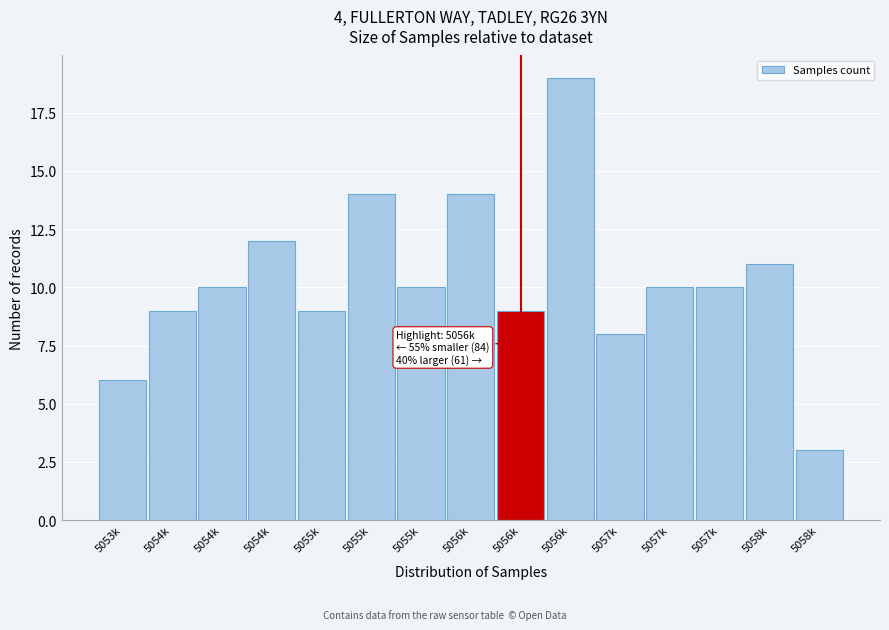

Count the number of data series in this chart.

1